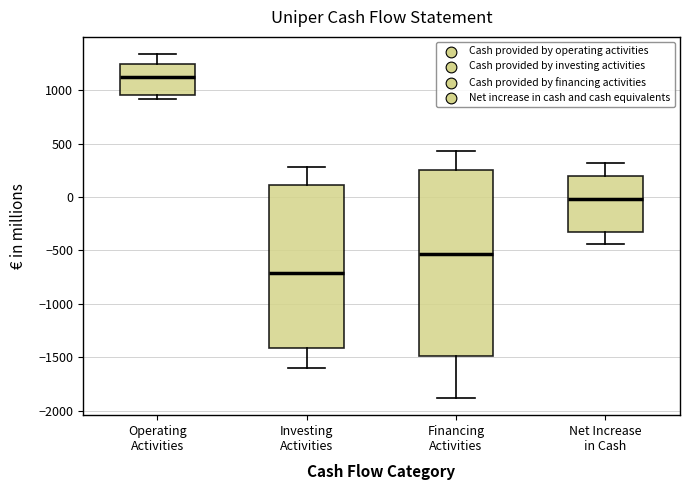

Where is the lower edge of the box for Net Increase in Cash on the y-axis? The values are not printed on the chart, so give them approximately, as read against the axis.

-350